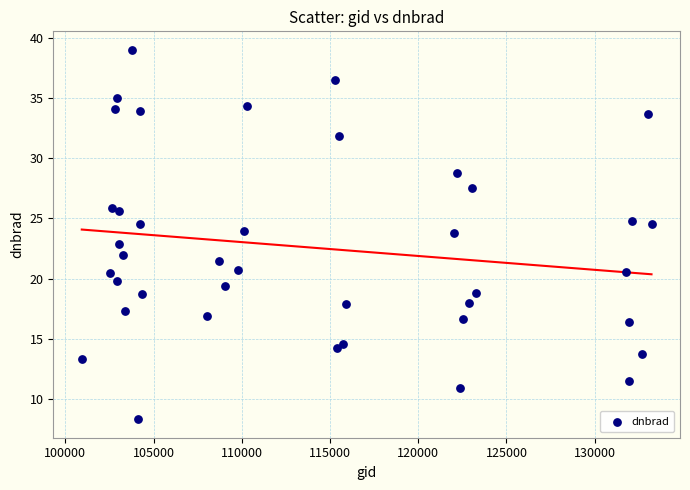

What is the range of X values (max minus min)?

32293.0